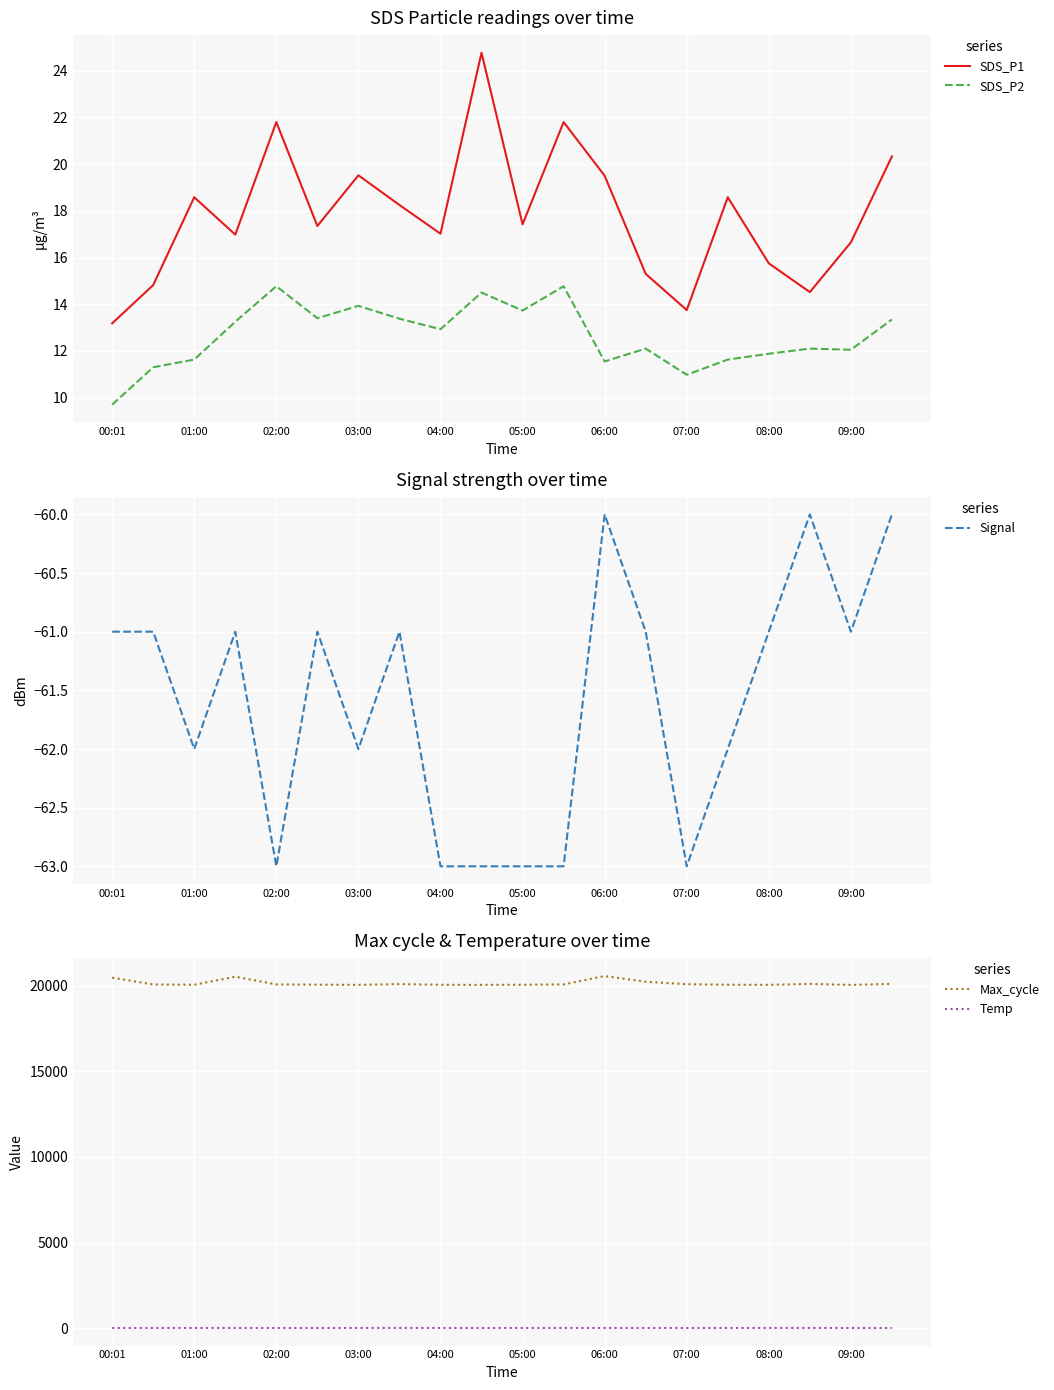

The Signal series shows -61.0 at 13. True or false?

True